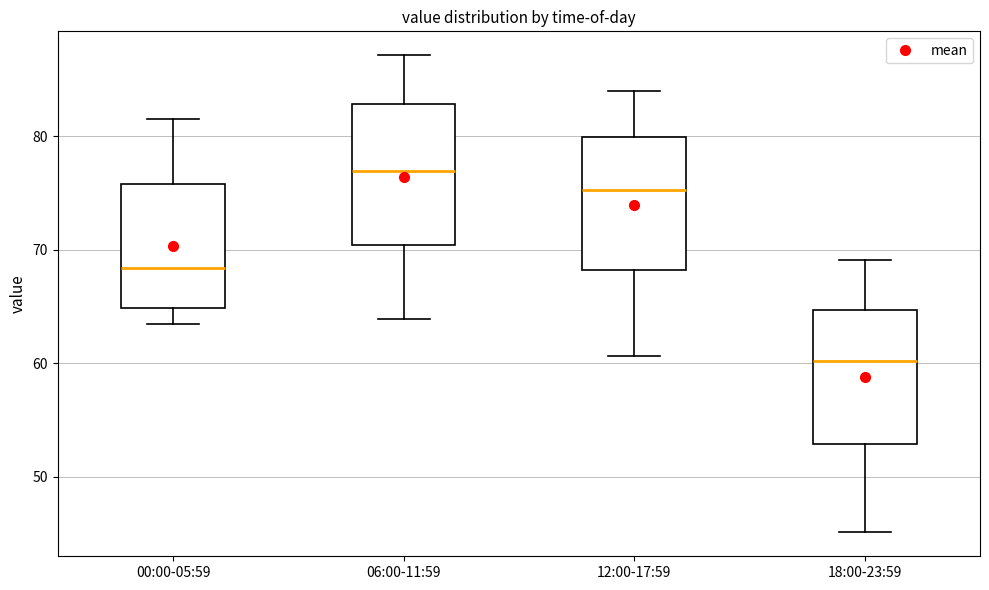

Where is the lower edge of the box for 00:00-05:59 on the y-axis? The values are not printed on the chart, so give them approximately, as read against the axis.

65